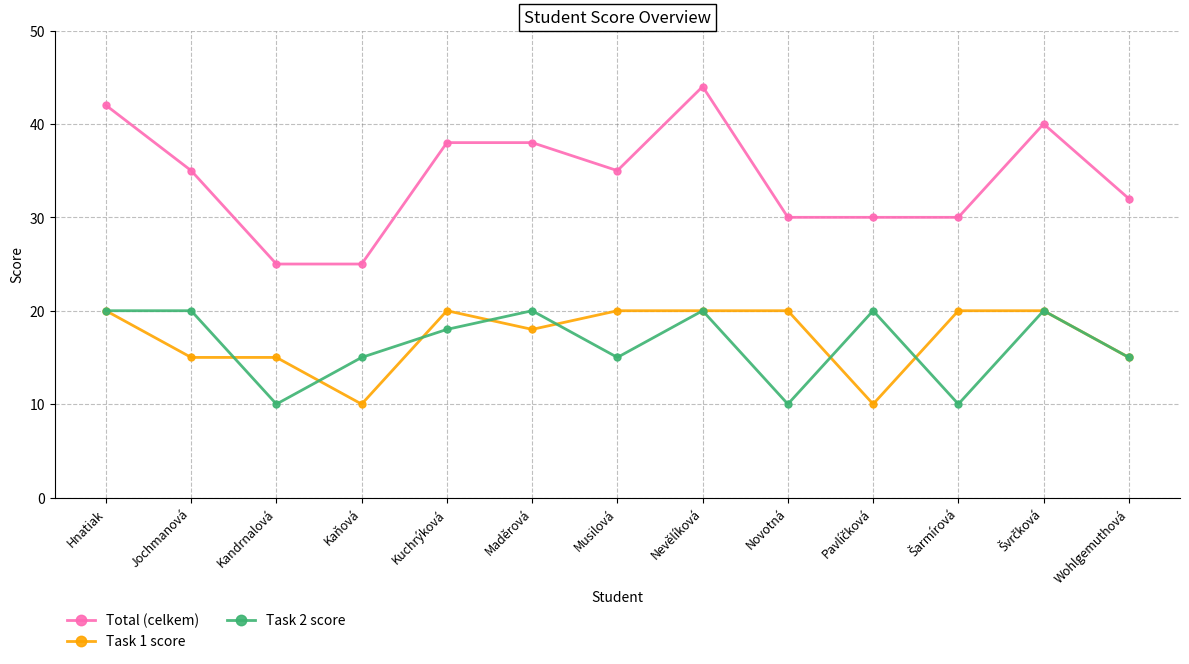

At which category is the sum across all series the highest?

Nevělíková